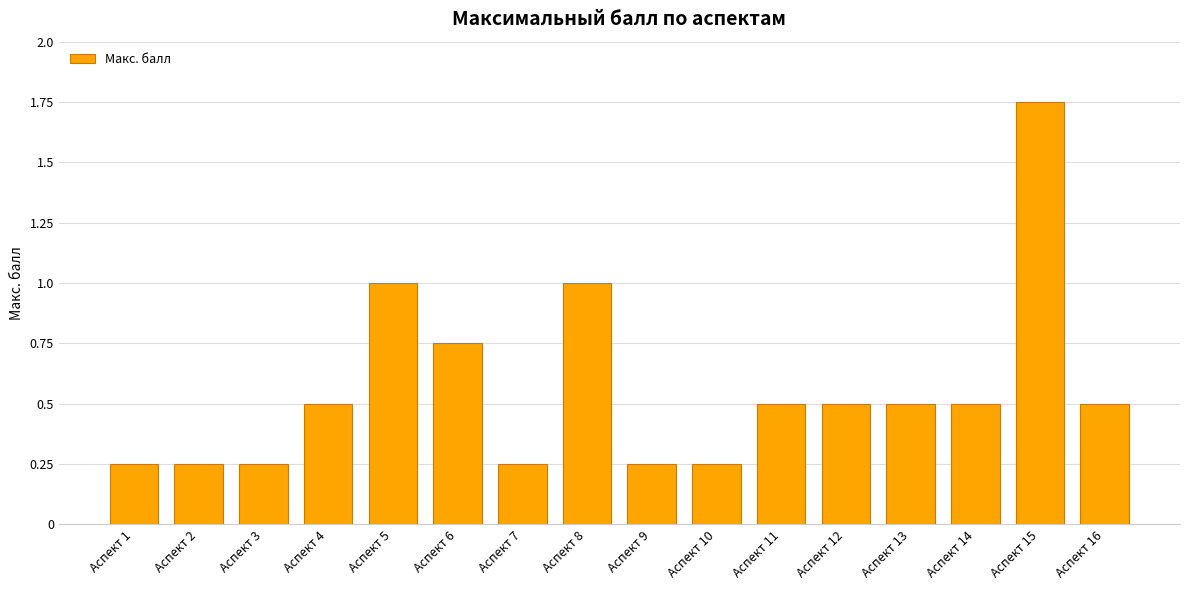

What is the average value?

0.6